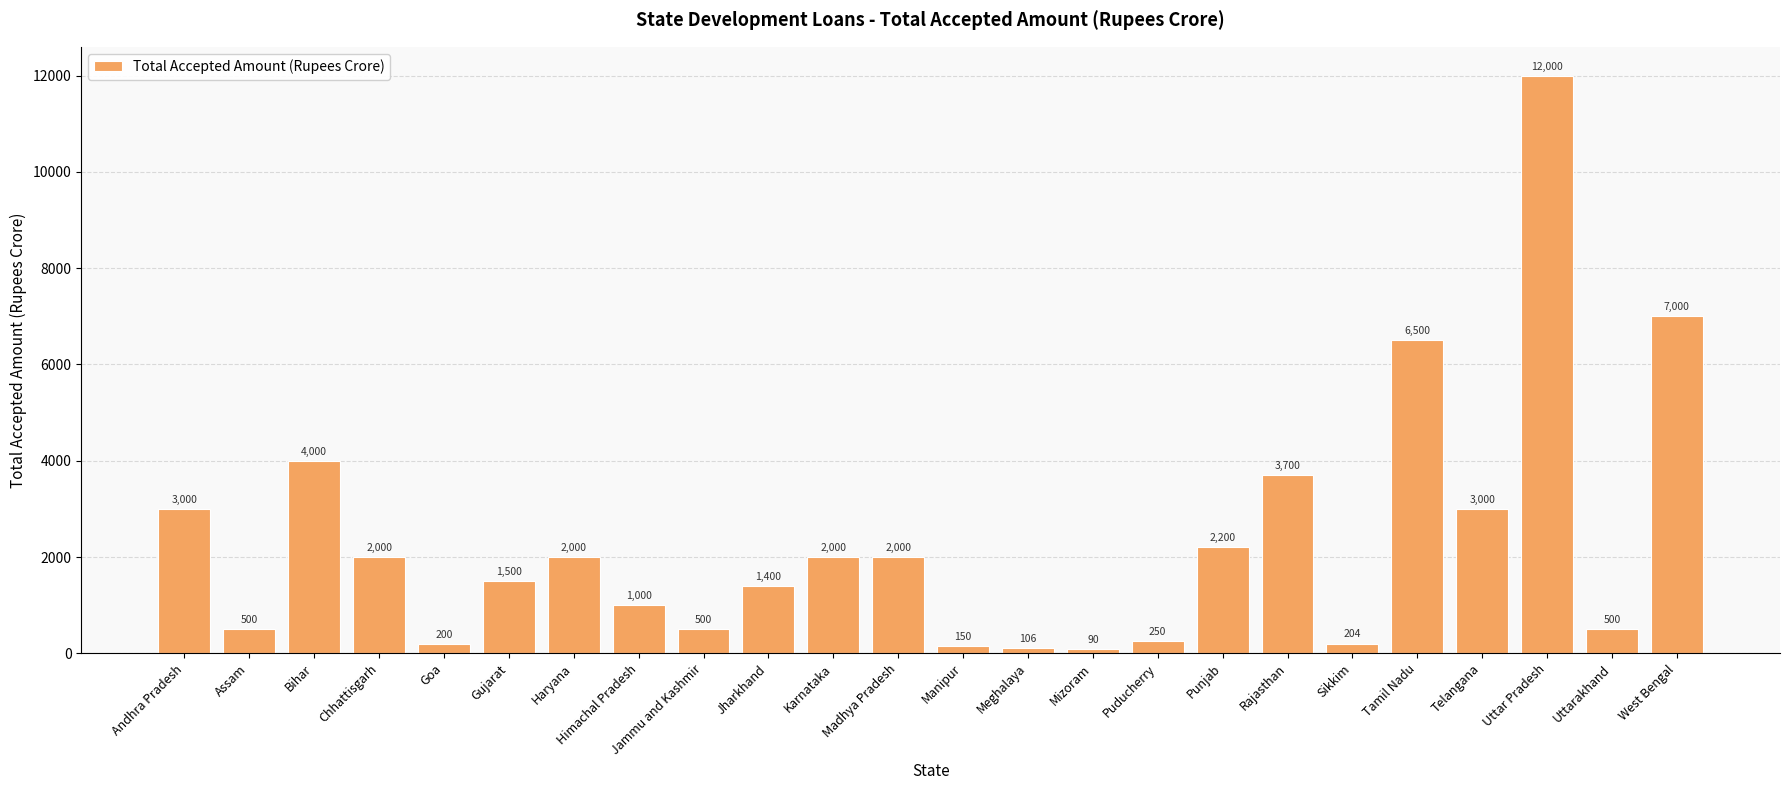

Reading left to right, list all the values displayed in this chart.

3000	500	4000	2000	200	1500	2000	1000	500	1400	2000	2000	150	106	90	250	2200	3700	204	6500	3000	12000	500	7000